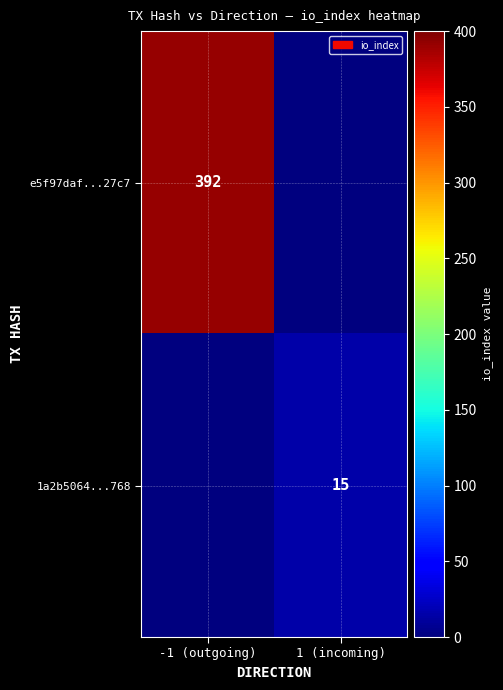

The value of 1a2b5064...768 at 1 (incoming) is 7. True or false?

False